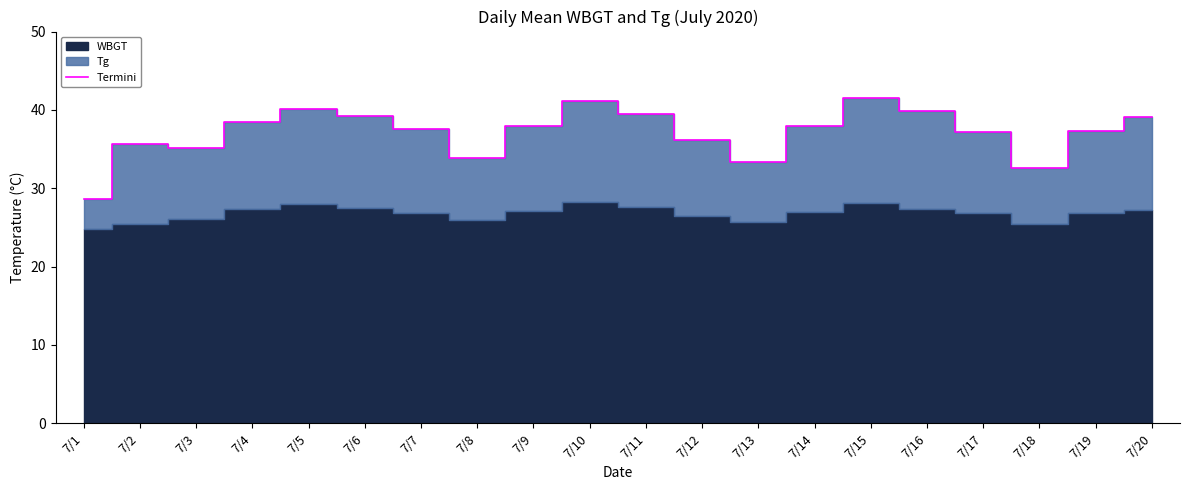

What is the difference between the values at 7/18 and 7/13?

0.8